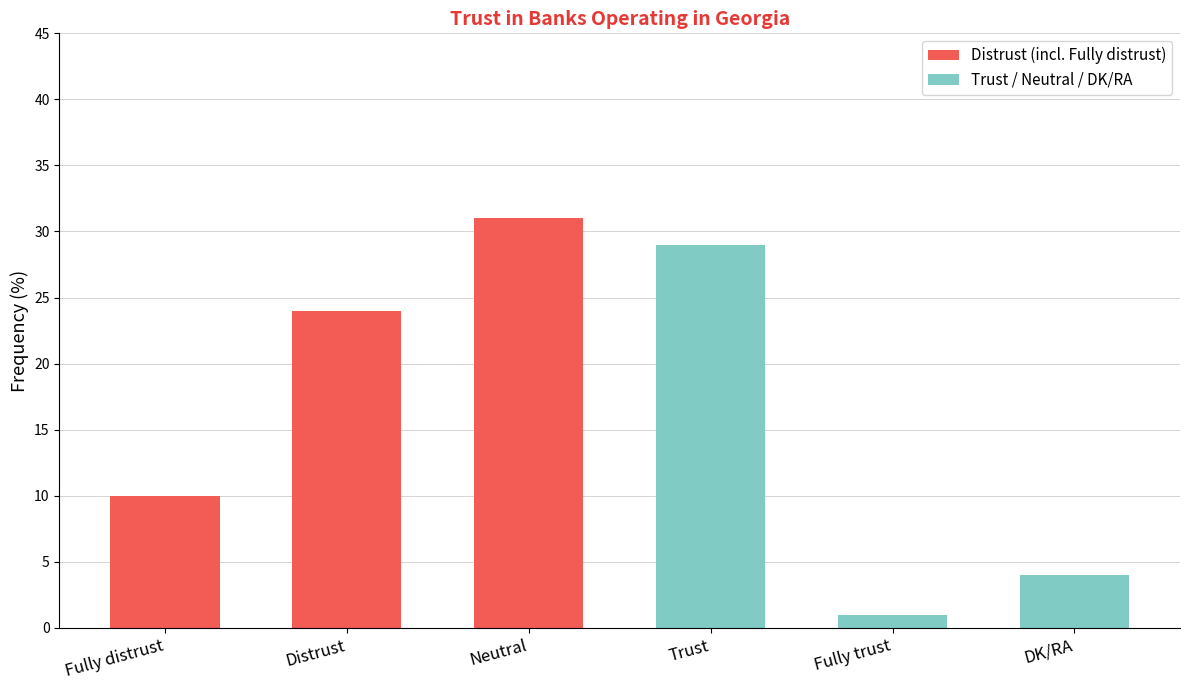

What value does the data have at Distrust, to the nearest 10?

20